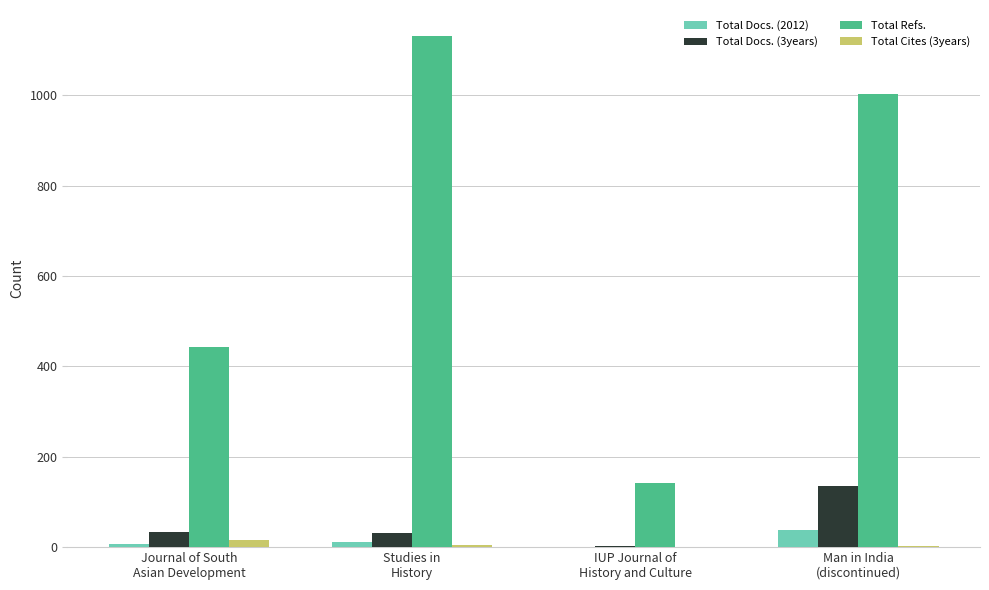

The value of Total Refs. at Man in India
(discontinued) is 530. True or false?

False